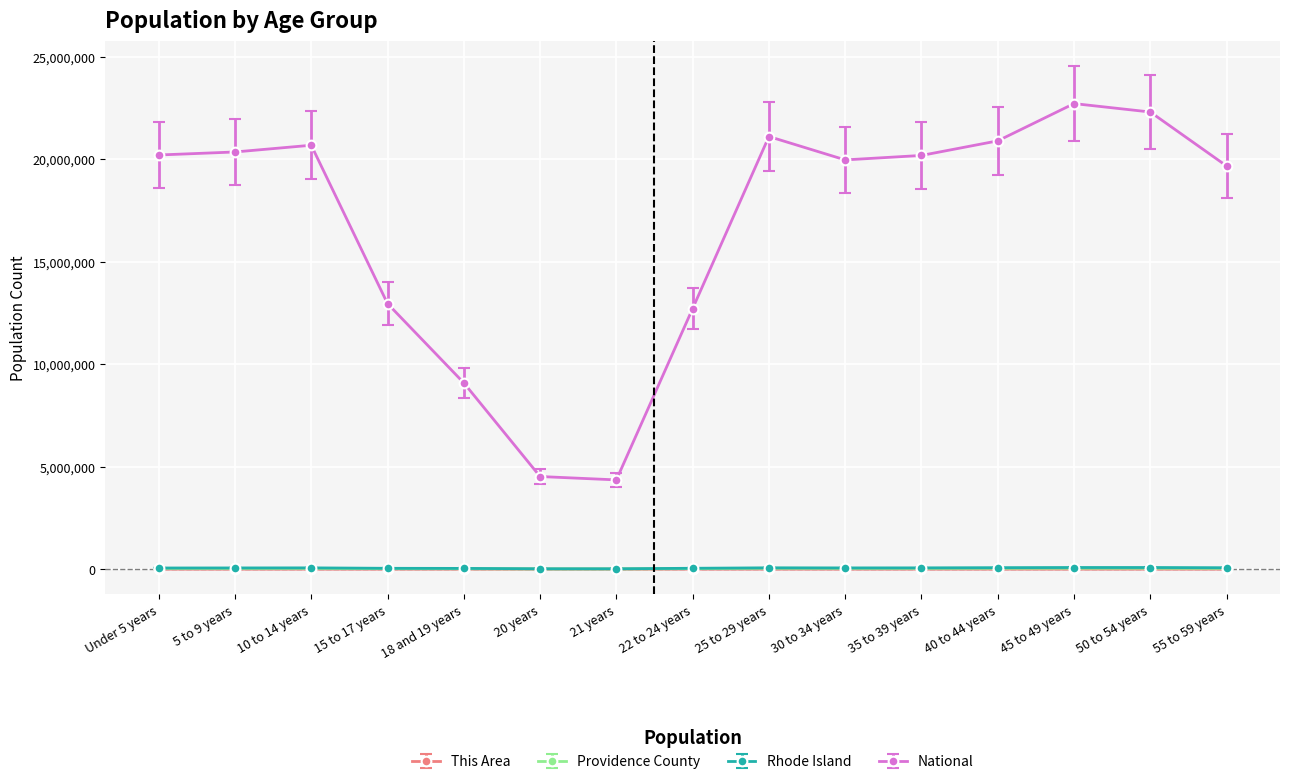

At how many categories does at least one series exceed 16049260?

10